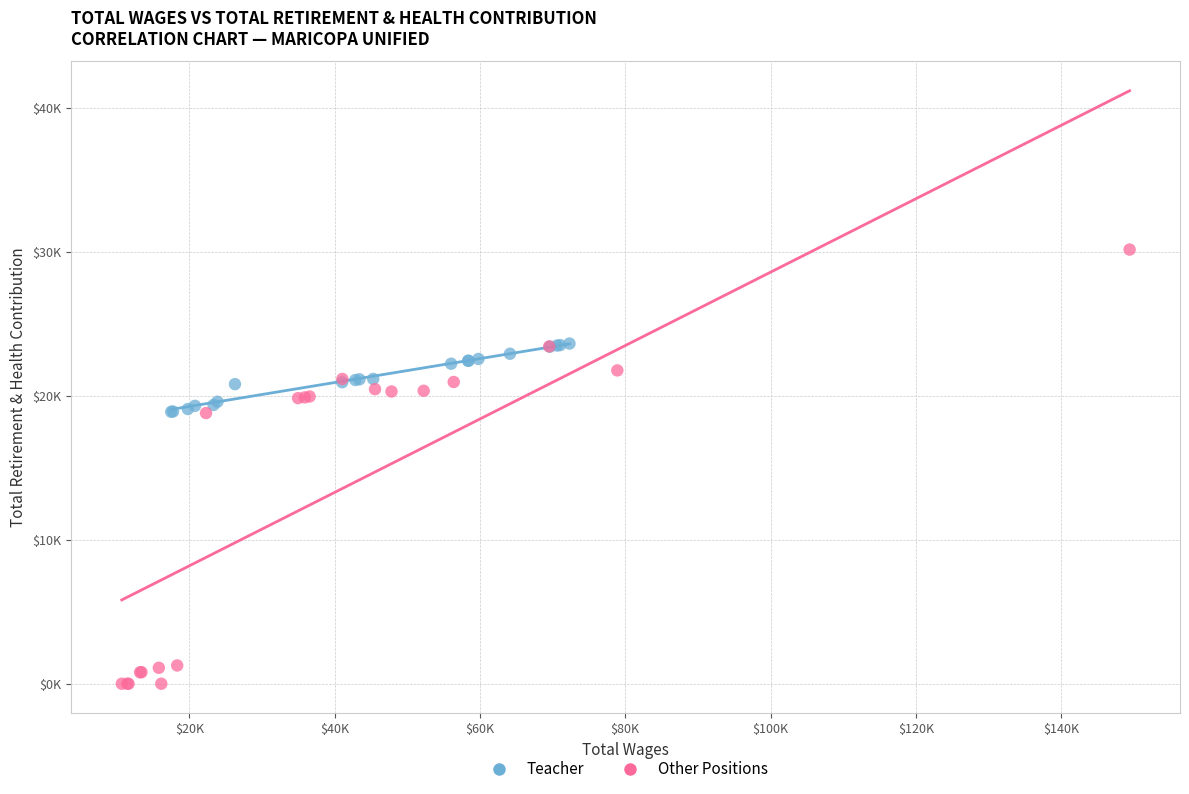

Which series reaches the minimum Y coordinate?

Other Positions